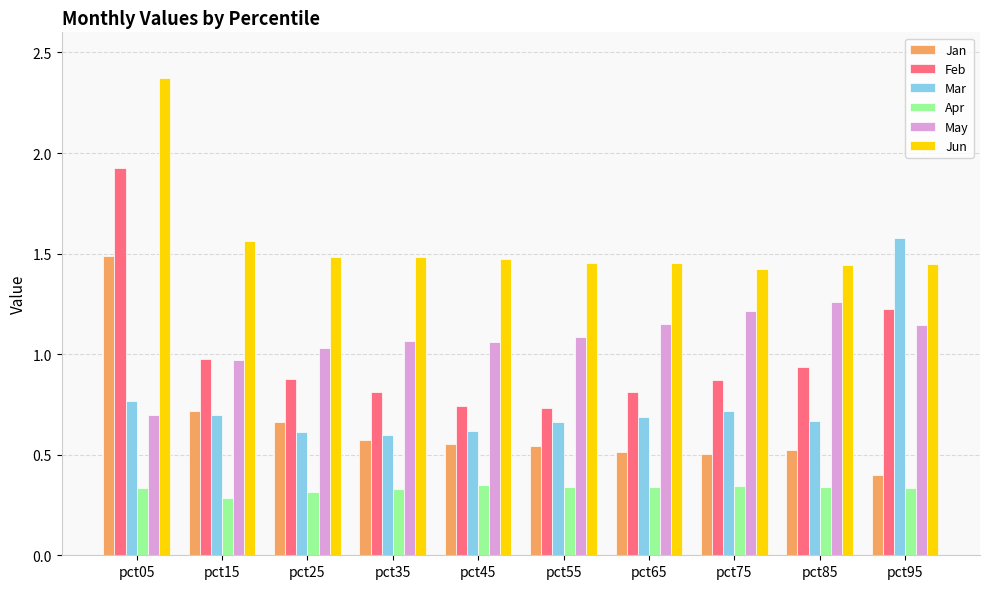

The value of Mar at pct05 is 0.8. True or false?

True